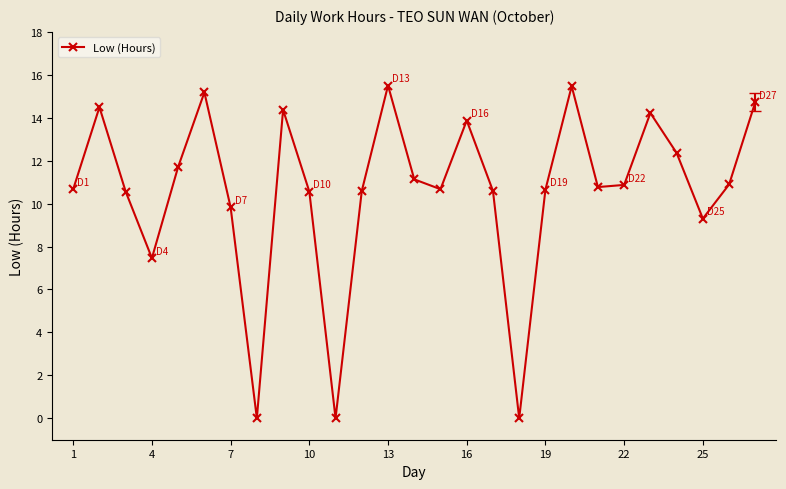

What is the average value?

10.6